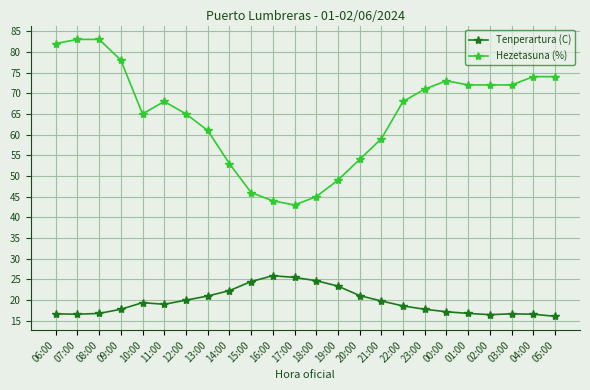

True or false: Hezetasuna (%) has more than 0 interior local peaks.

True